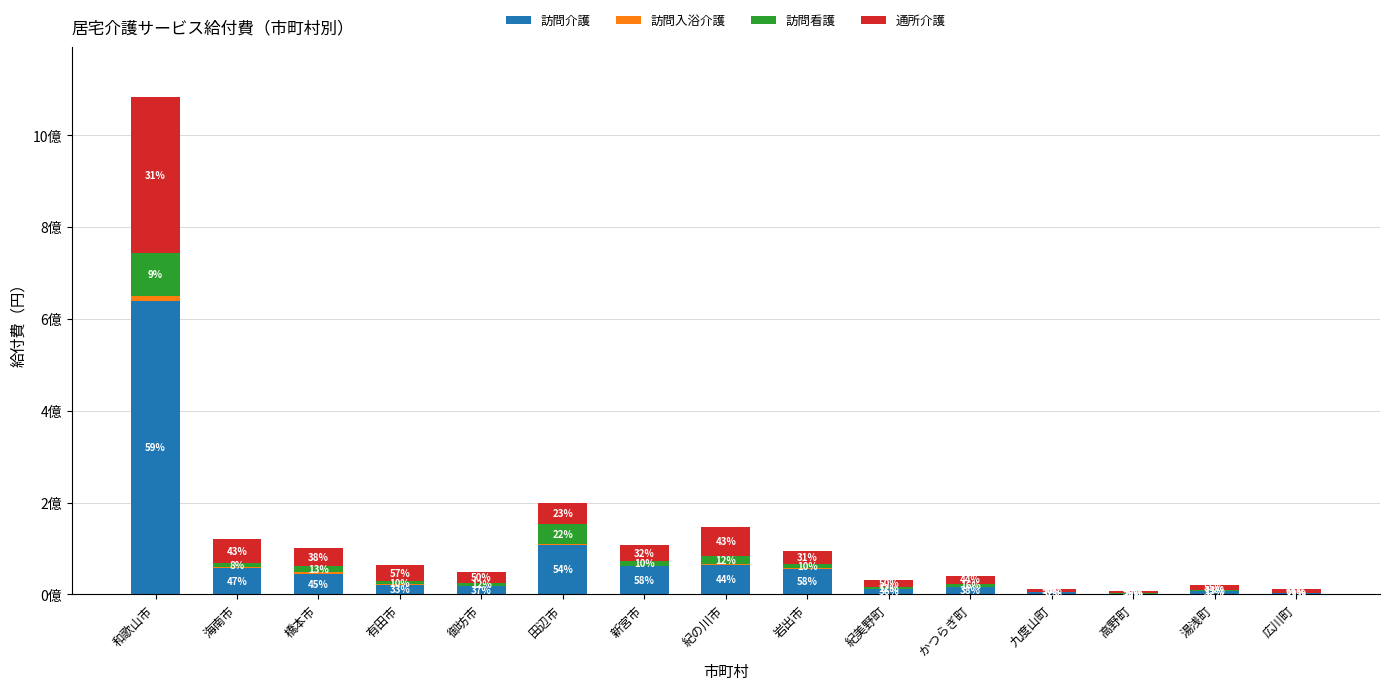

What is the label of the 10th bar from the right?

田辺市